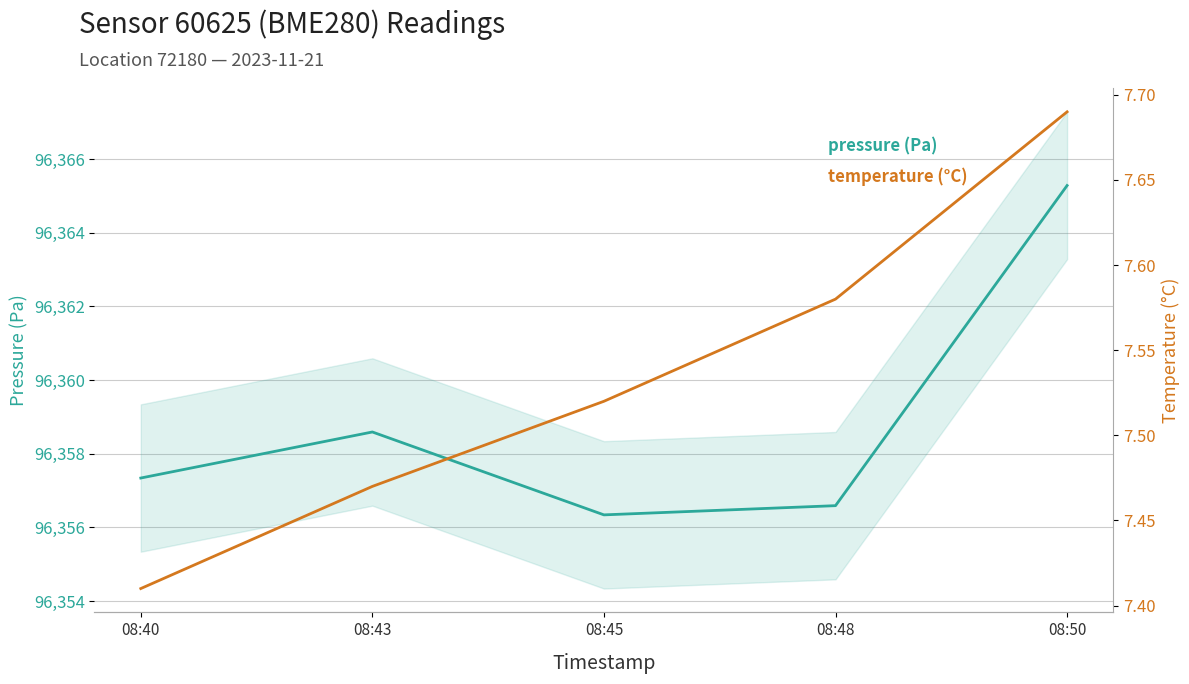

Is it true that temperature equals 7.4 at 08:40?

True